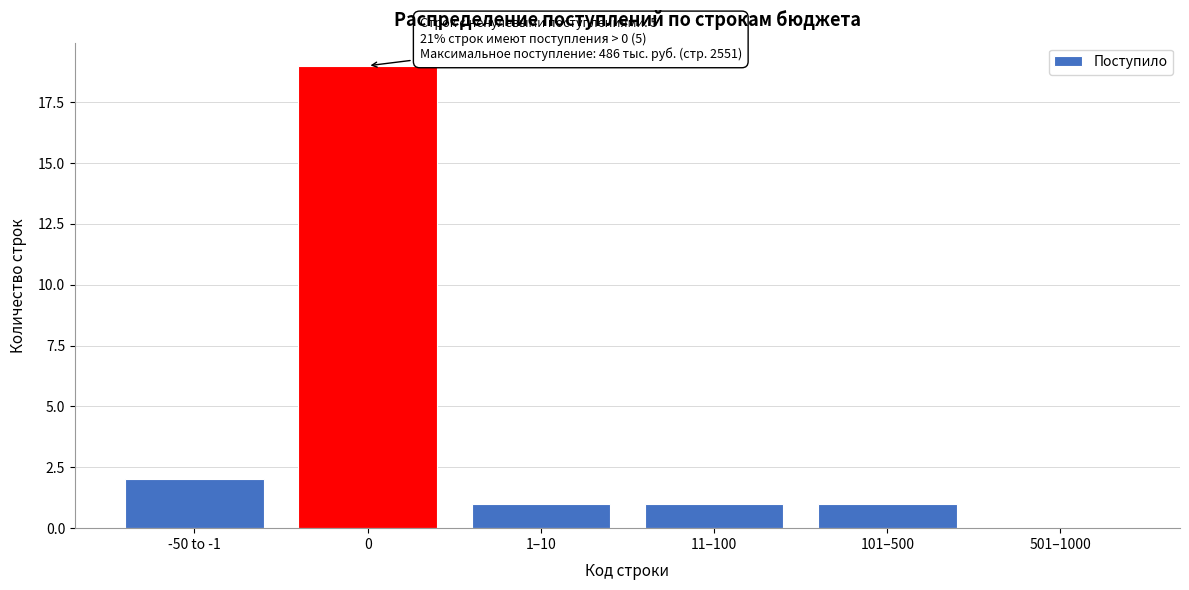

Reading left to right, extract all data points from this chart.

-50 to -1=2	0=19	1–10=1	11–100=1	101–500=1	501–1000=0